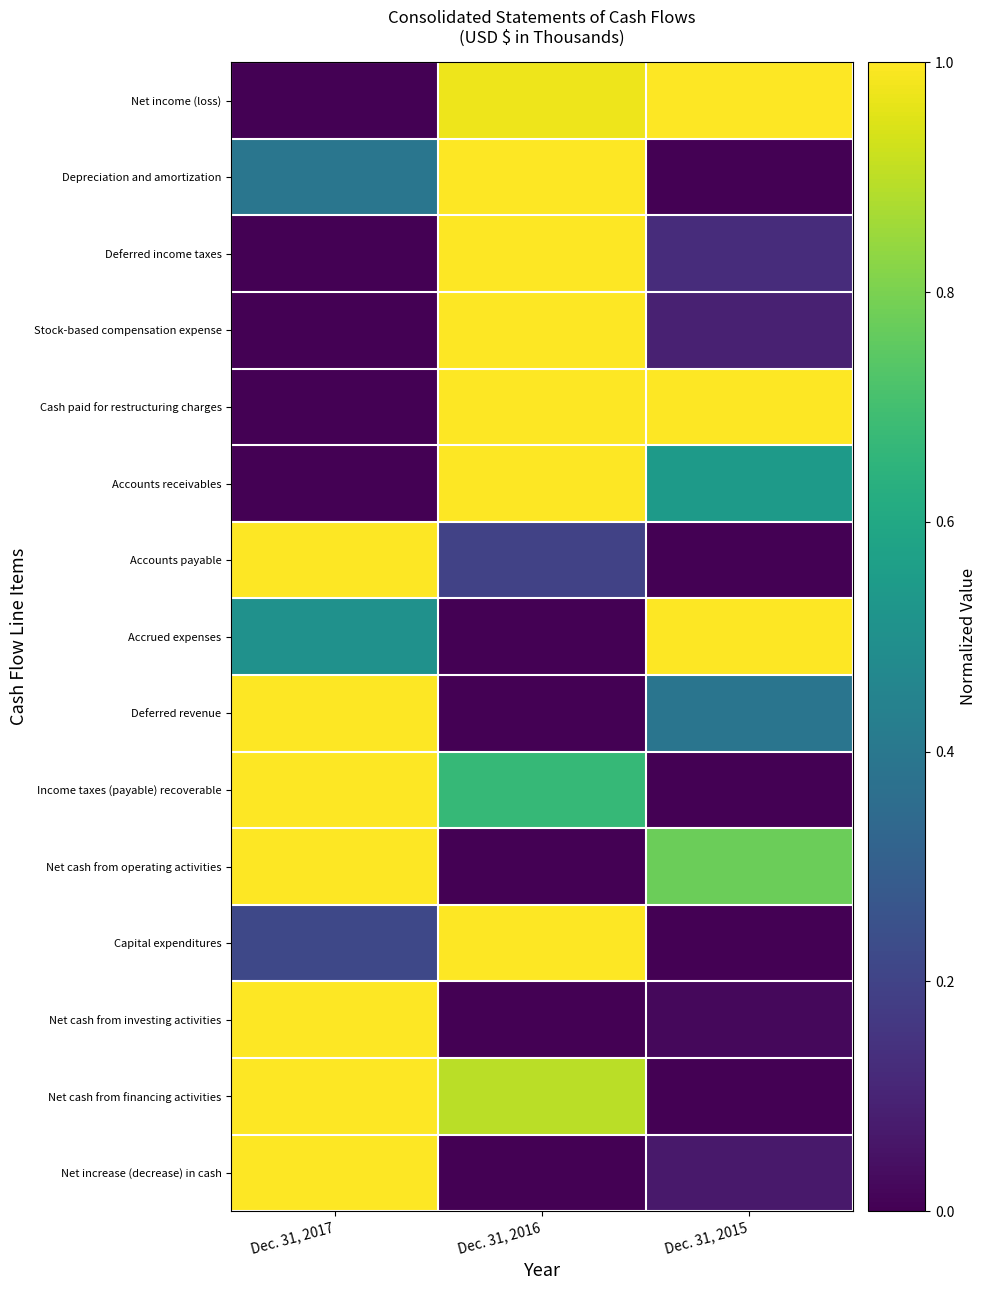

Between Dec. 31, 2016 and Dec. 31, 2015, which is larger?

Dec. 31, 2015